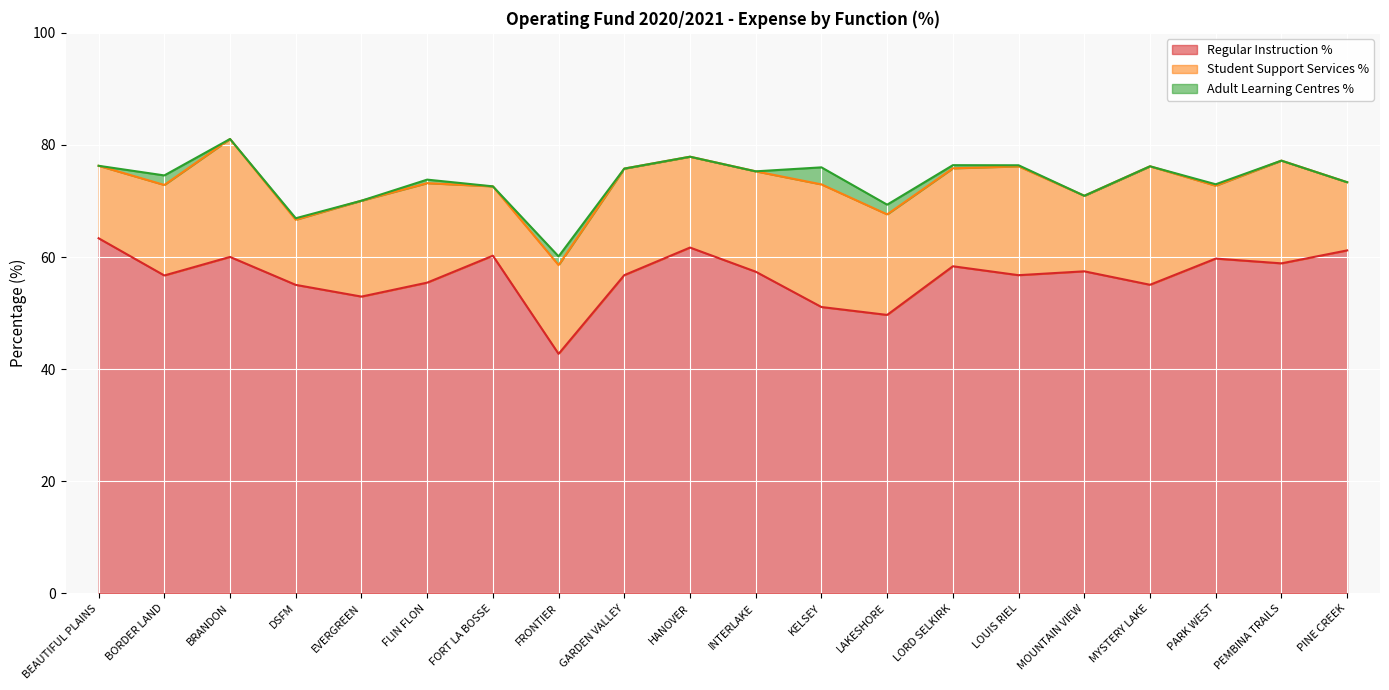

Where is Student Support Services % nearest to the value 16?

BORDER LAND